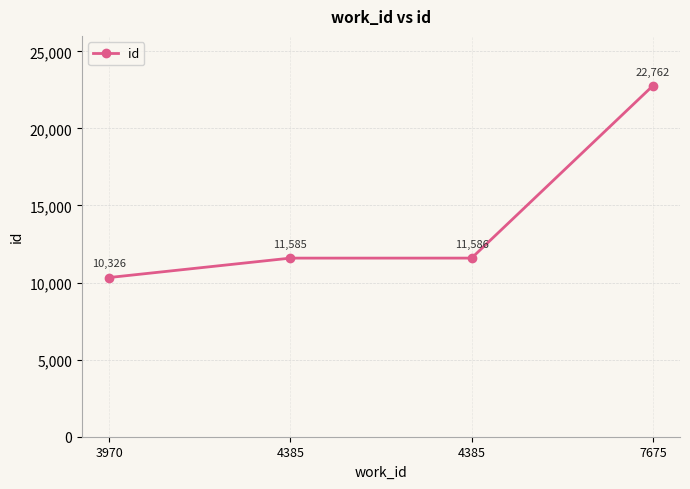

What is the maximum value shown in the chart?

22762